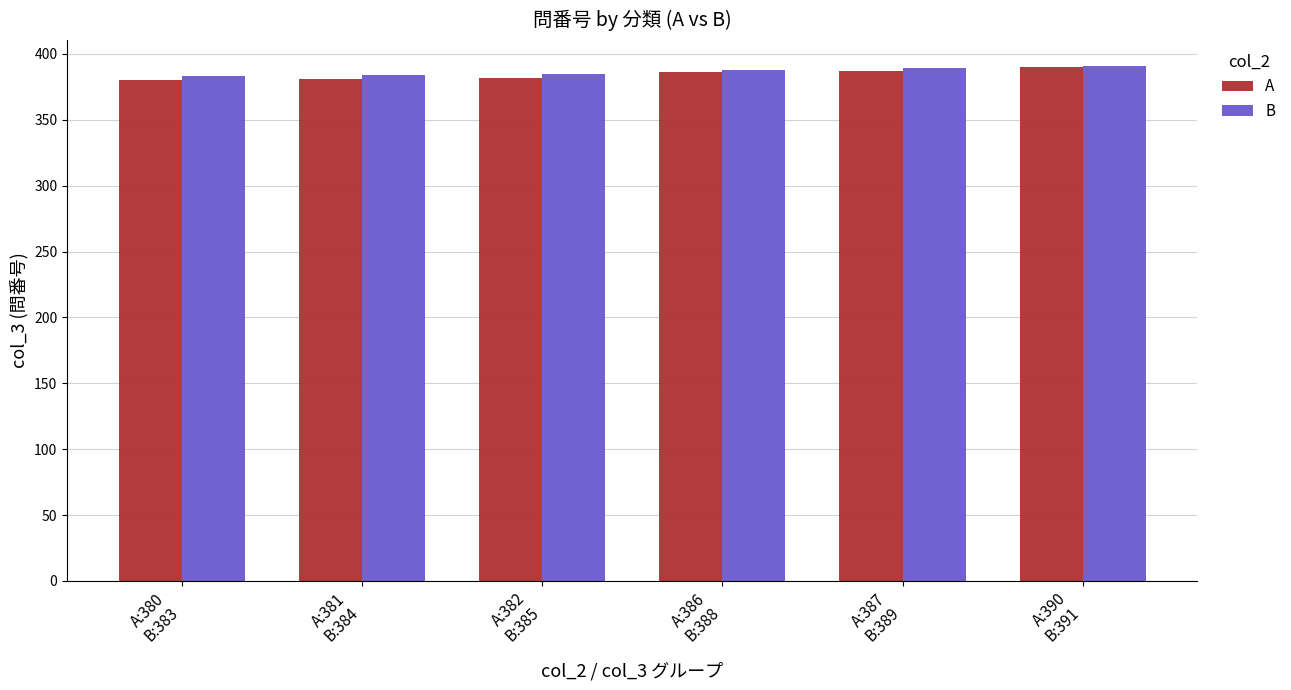

How many distinct data groups are displayed?

2